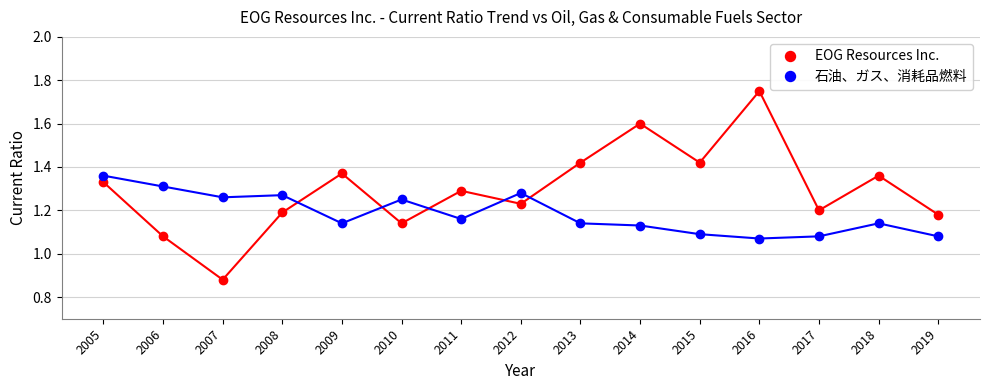

Does the chart have visible grid lines?

Yes